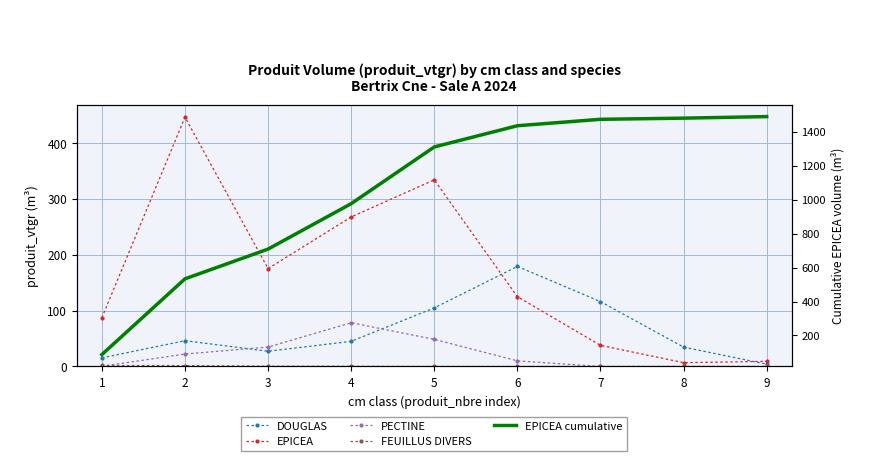

How many data points does each series have?

9